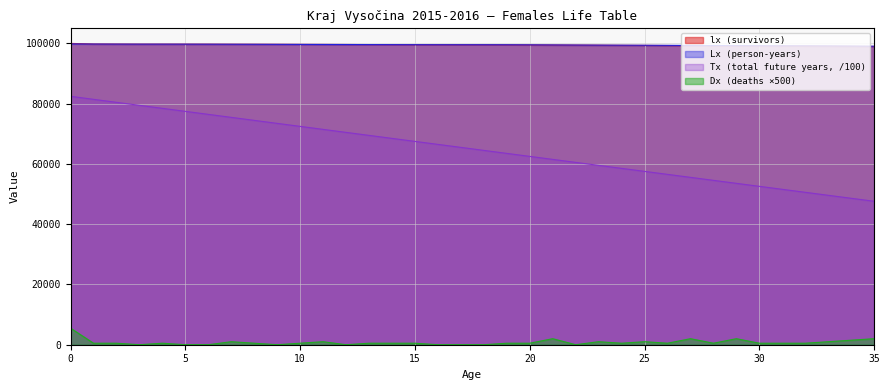

How many data points in Lx (person-years) are less than 99554?

18